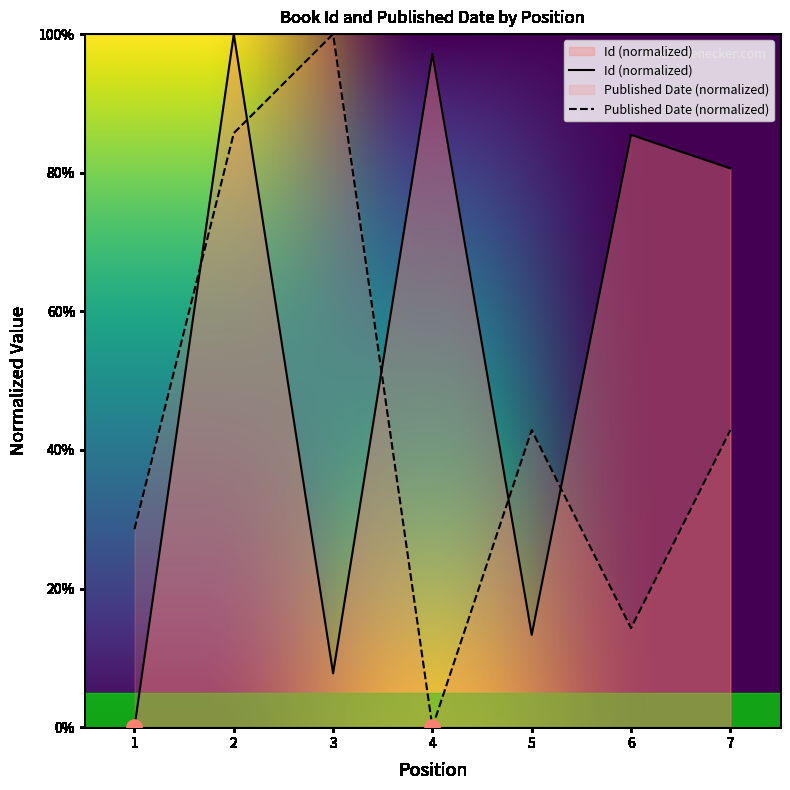

Which series contains the lowest Y value?

Id